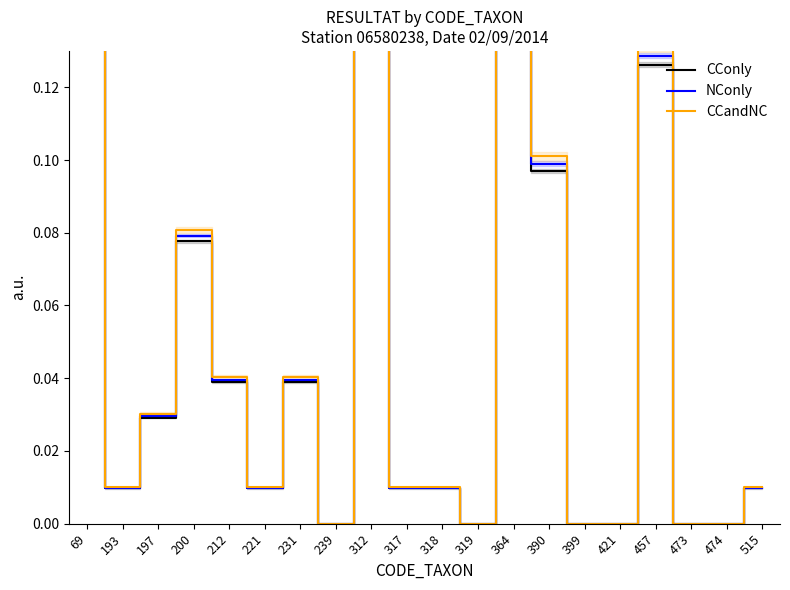

Reading left to right, what are all the values shown in this chart?

CConly: 0.2	0.0	0.0	0.1	0.0	0.0	0.0	0.0	0.2	0.0	0.0	0.0	0.1	0.1	0.0	0.0	0.1	0.0	0.0	0.0
NConly: 0.2	0.0	0.0	0.1	0.0	0.0	0.0	0.0	0.2	0.0	0.0	0.0	0.1	0.1	0.0	0.0	0.1	0.0	0.0	0.0
CCandNC: 0.2	0.0	0.0	0.1	0.0	0.0	0.0	0.0	0.2	0.0	0.0	0.0	0.2	0.1	0.0	0.0	0.1	0.0	0.0	0.0